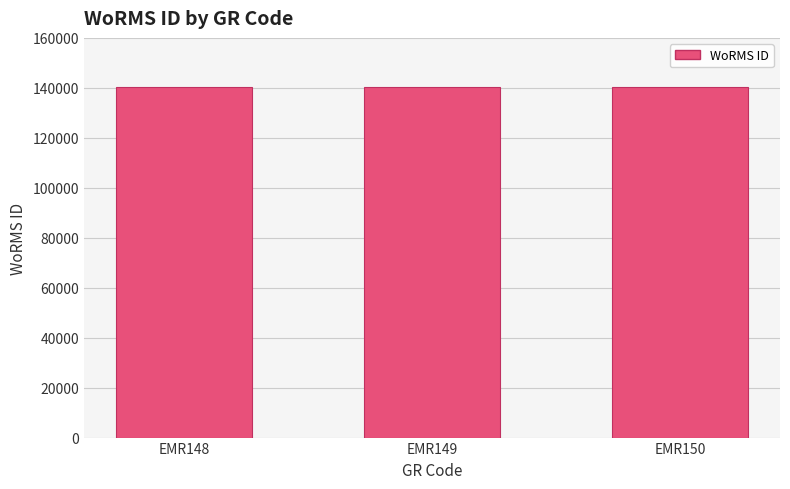

What is the value of the 2nd bar from the left?

140512